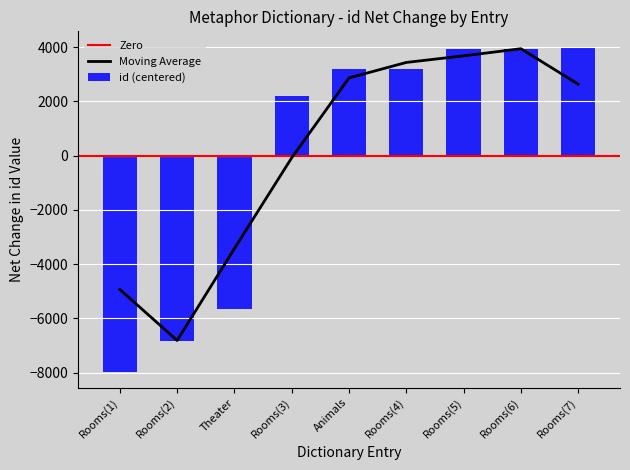

Reading right to left, extract all data points from this chart.

3987.1	3922.1	3921.1	3198.1	3193.1	2211.1	-5635.9	-6839.9	-7956.9